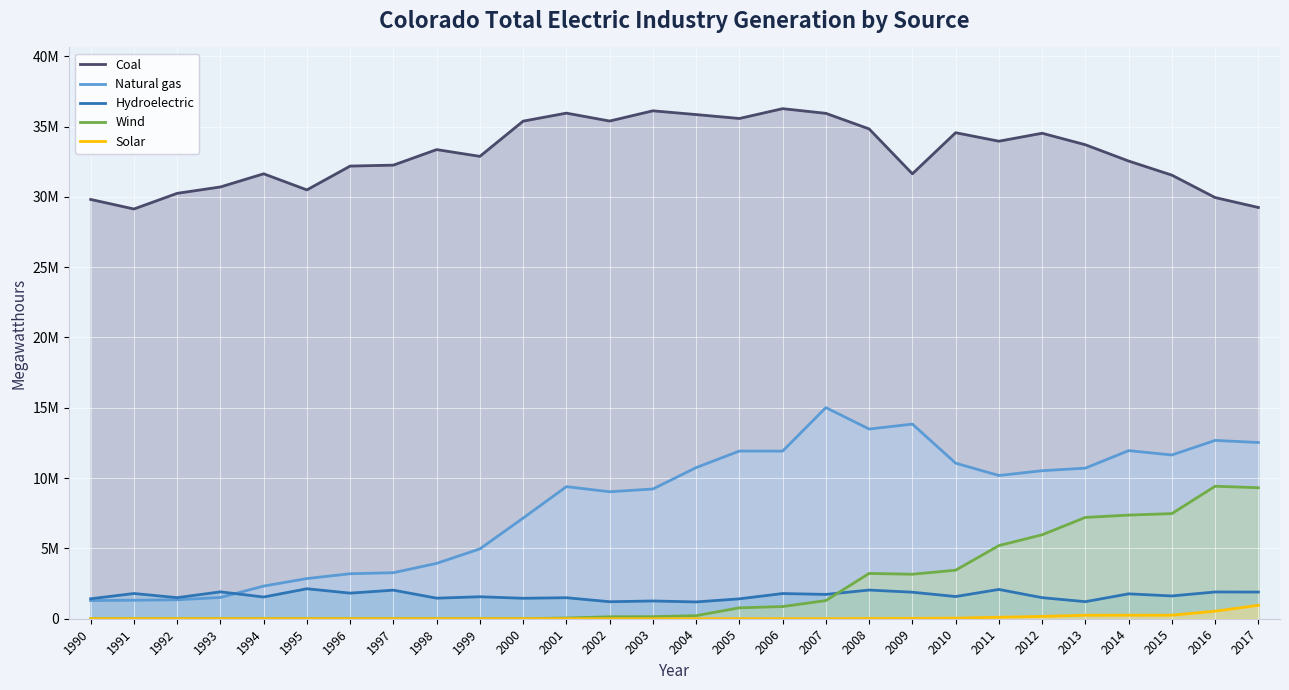

What is the difference between the second highest and second lowest values in the Natural gas series?

12525344